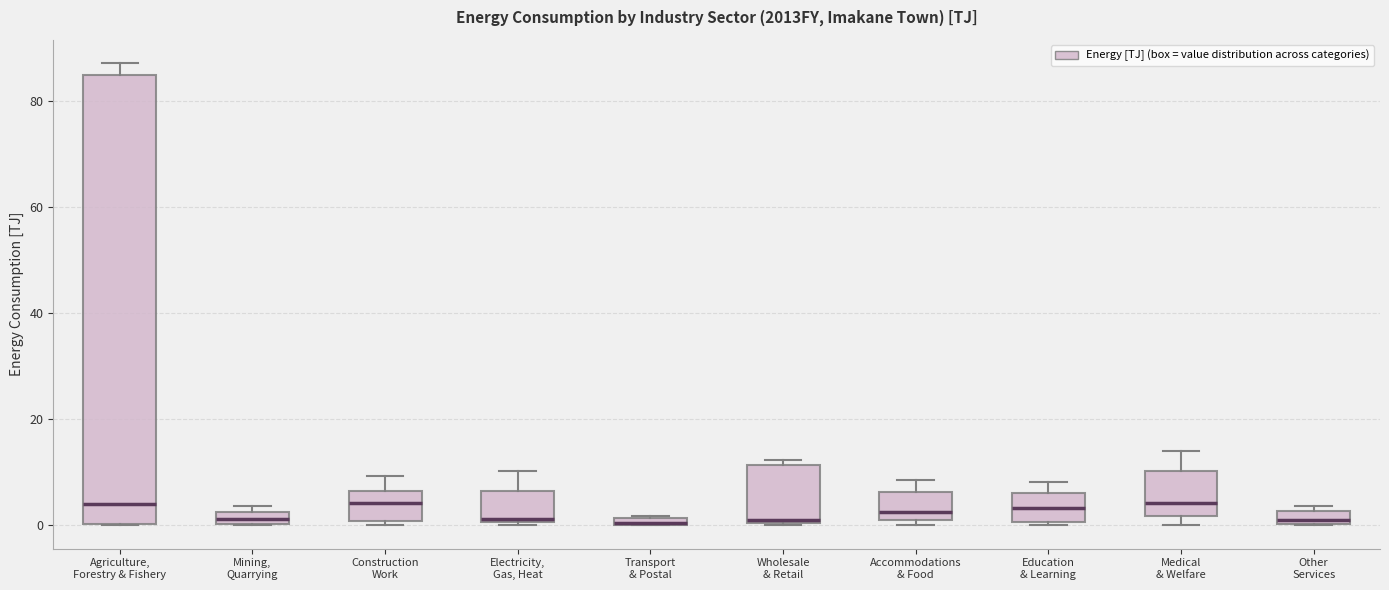

Which box is the tallest, from its lower edge to its upper edge?

Agriculture, Forestry & Fishery